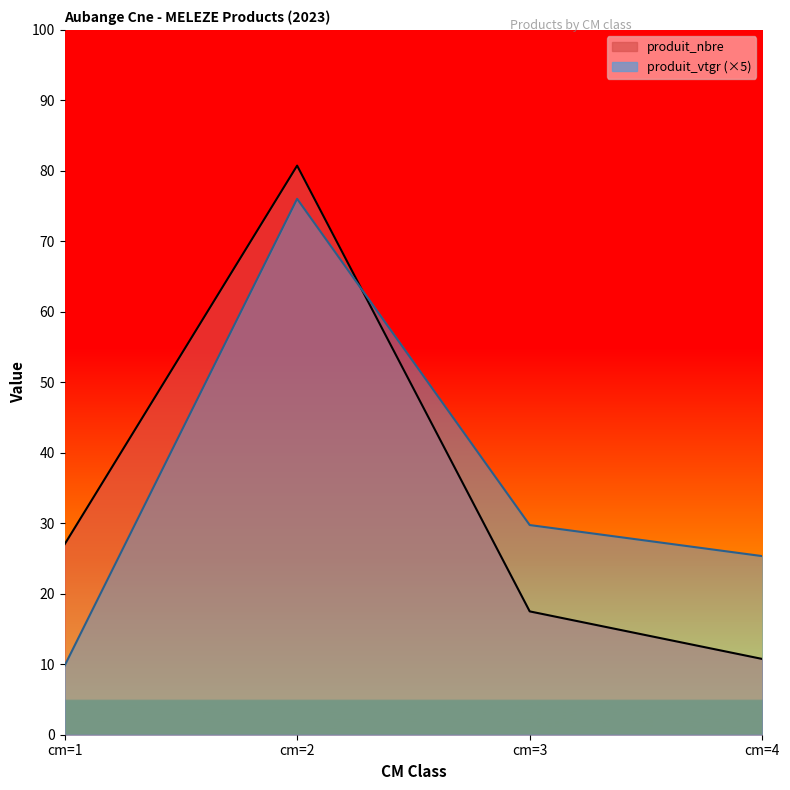

Which series has the widest spread of values?

produit_nbre